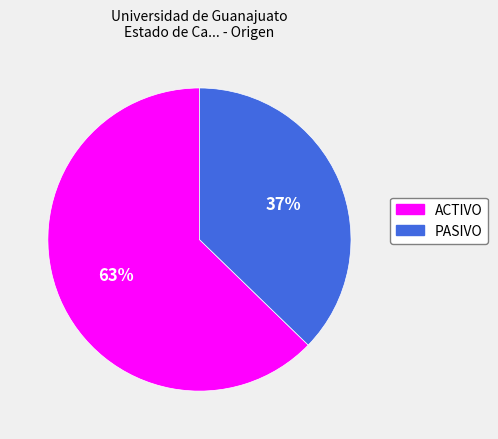

Combined, do PASIVO and ACTIVO account for over 50%?

Yes